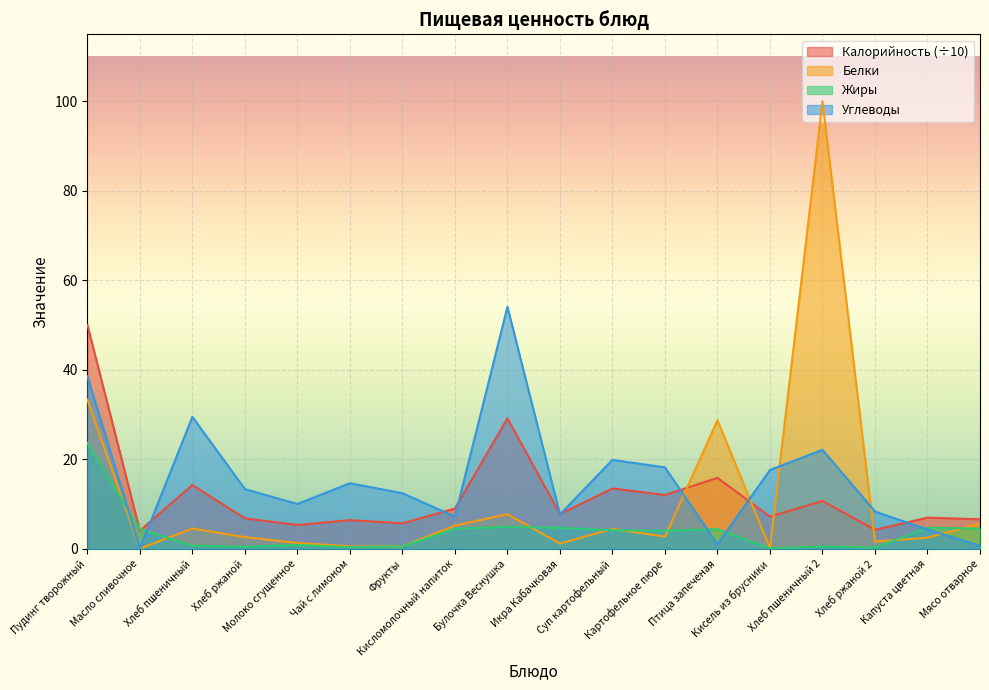

Which series has the largest total across all categories?

Углеводы